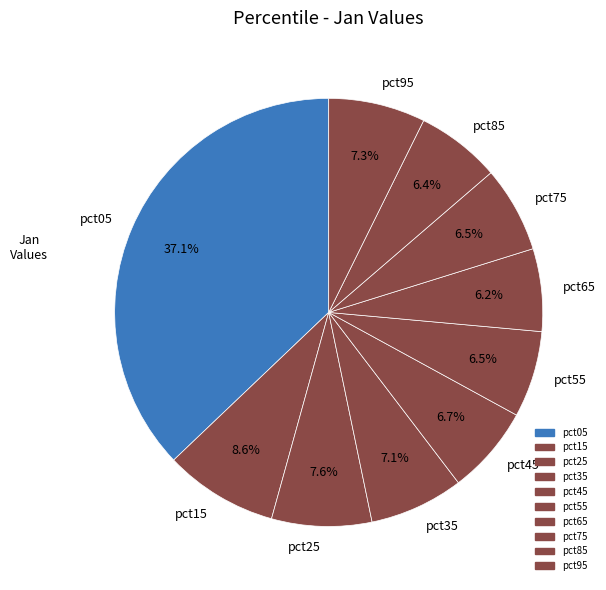

How many segments does this pie chart have?

10